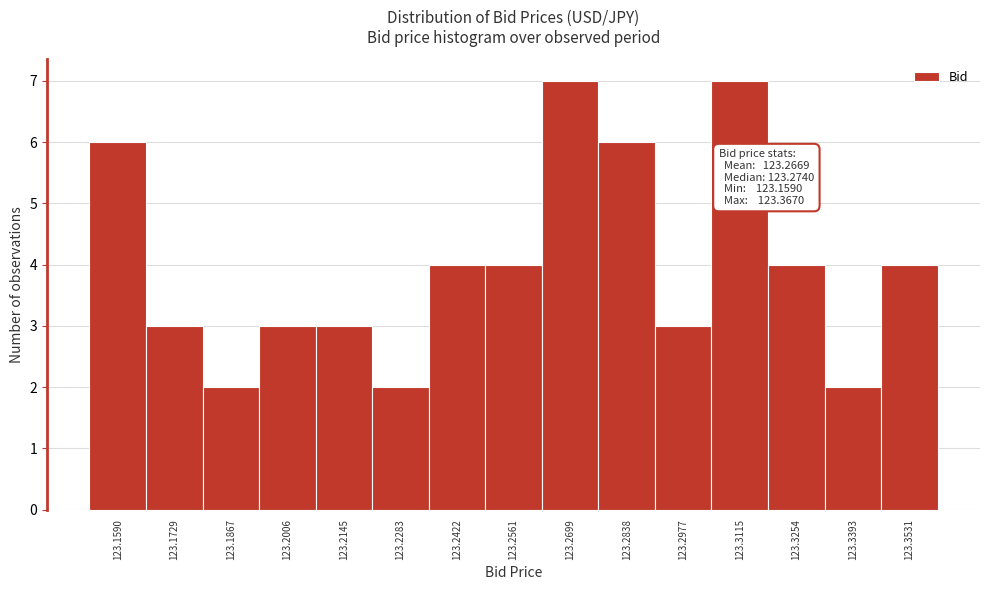

Reading left to right, transcribe all the data shown in this chart.

6	3	2	3	3	2	4	4	7	6	3	7	4	2	4